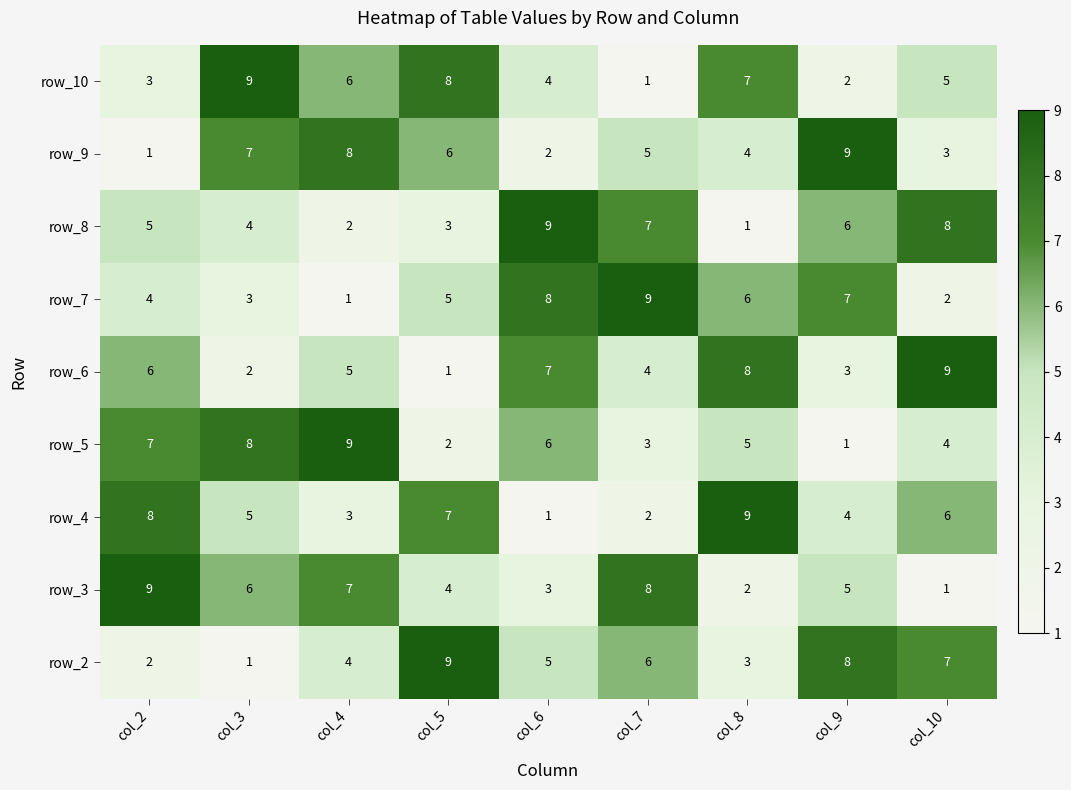

What is the average value of the row_2 series?

5